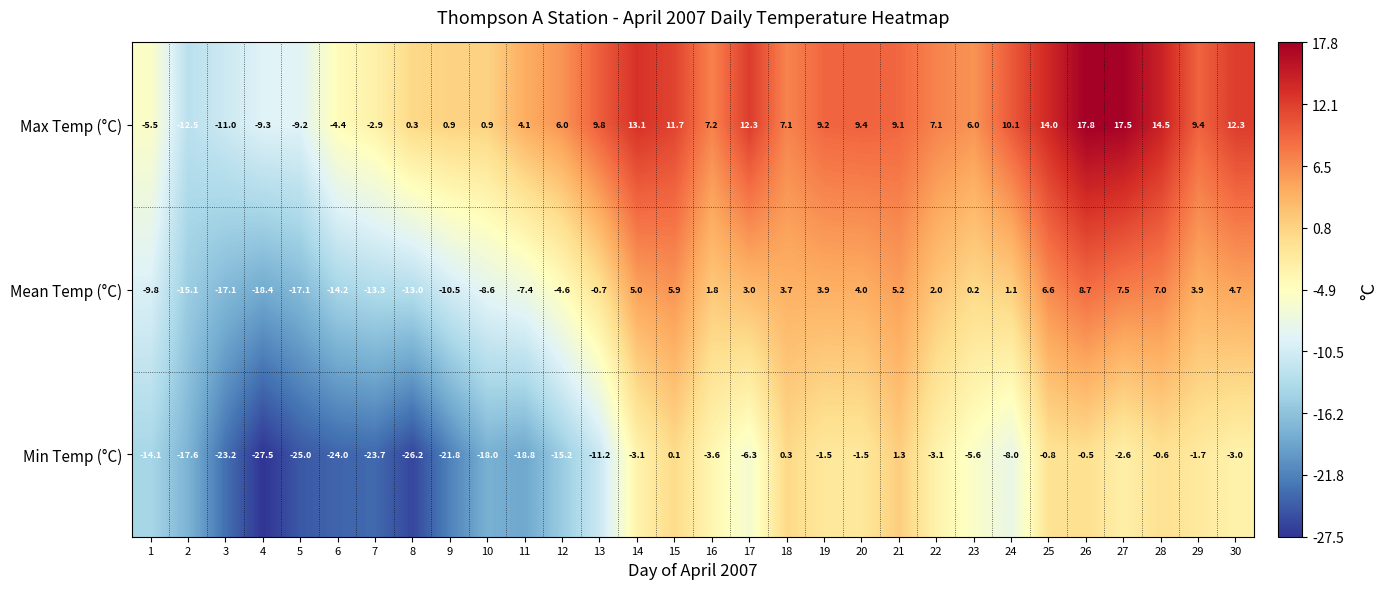

Which series changed the most between 3 and 16?

Min Temp (°C)